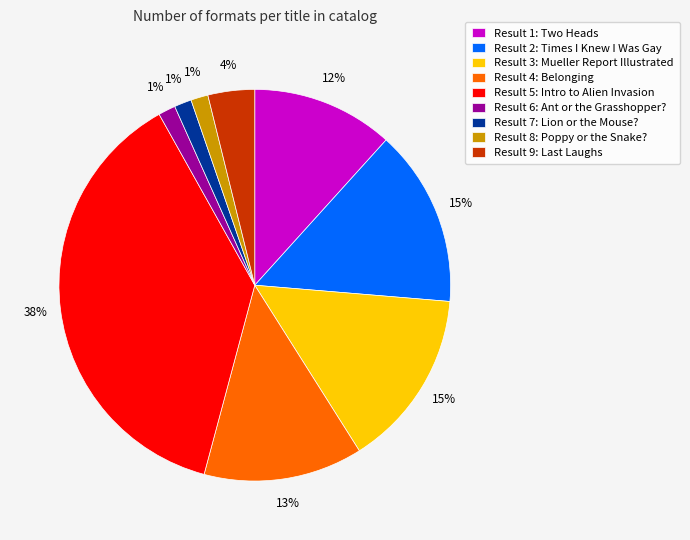

Does any single category account for the majority?

No